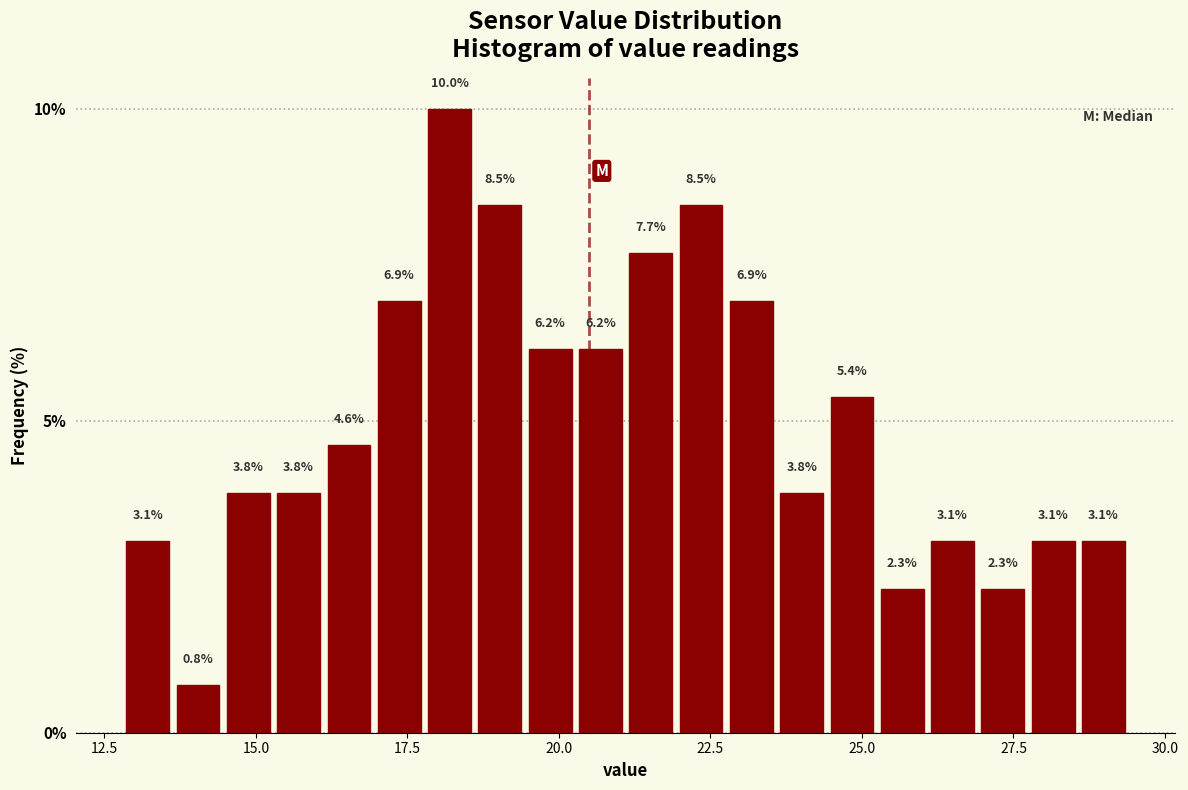

Around what value on the x-axis is the tallest bar? Give the approximate position of its centre, as read against the axis.

18.0